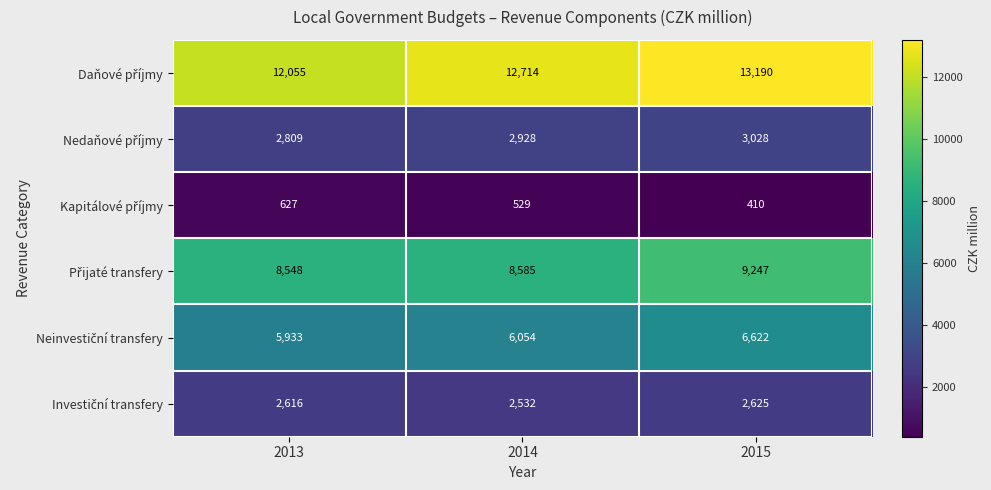

At how many categories does at least one series exceed 2437?

3